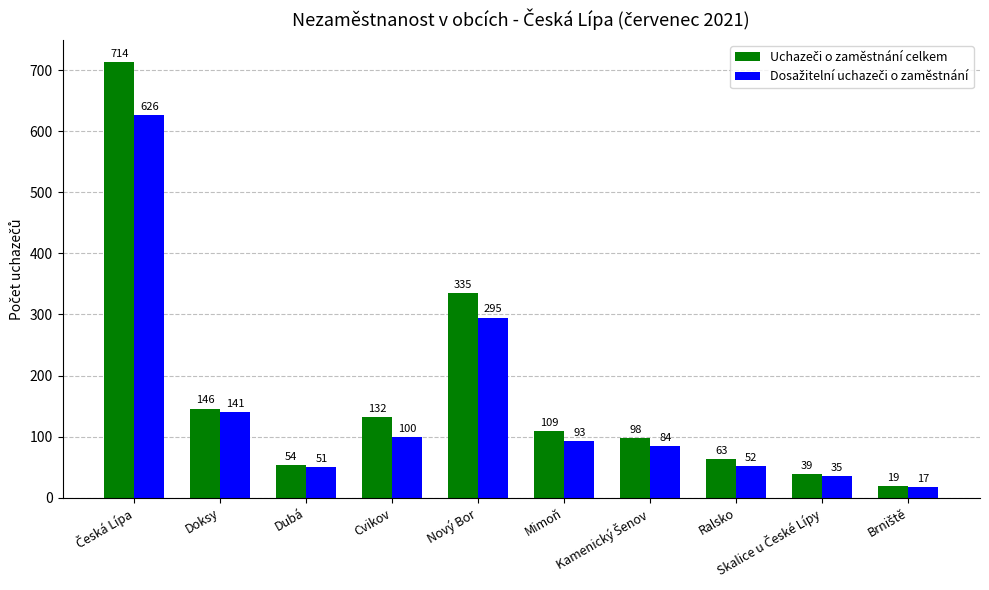

At how many categories does at least one series exceed 145?

3